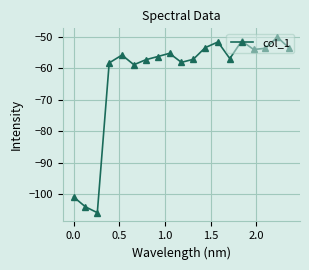

What is the sum of all values?

-1193.4